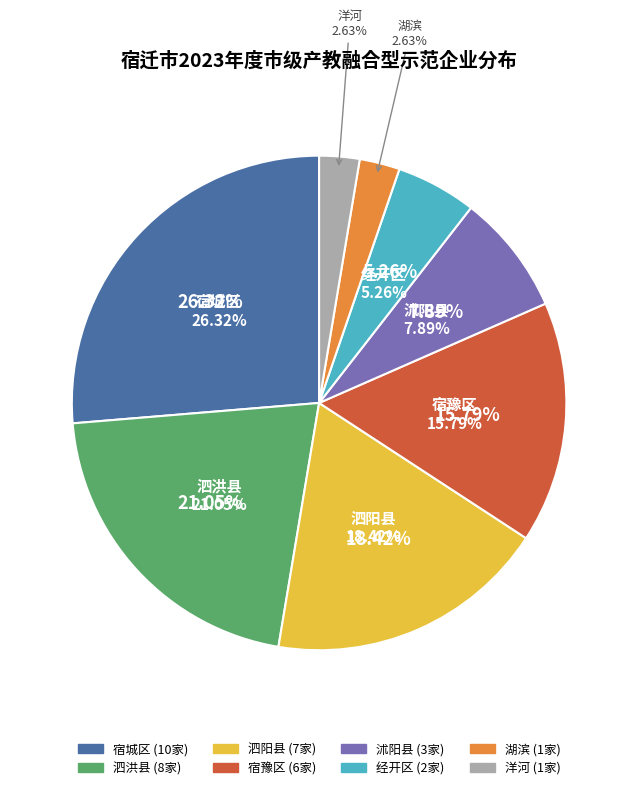

True or false: 湖滨 accounts for 8% of the total.

False